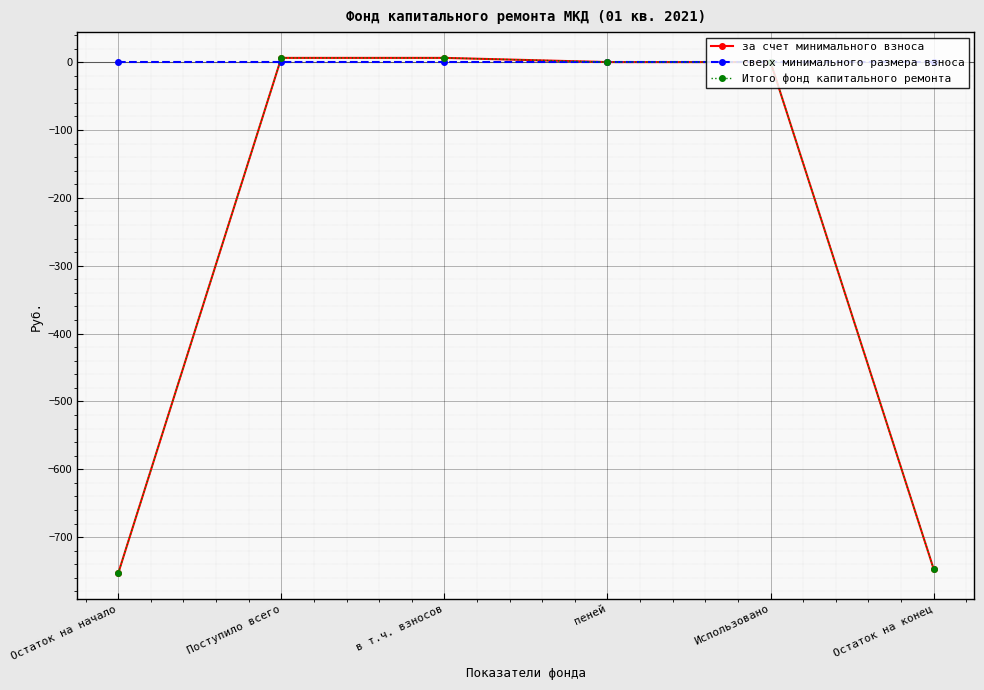

How many series are shown in this chart?

3